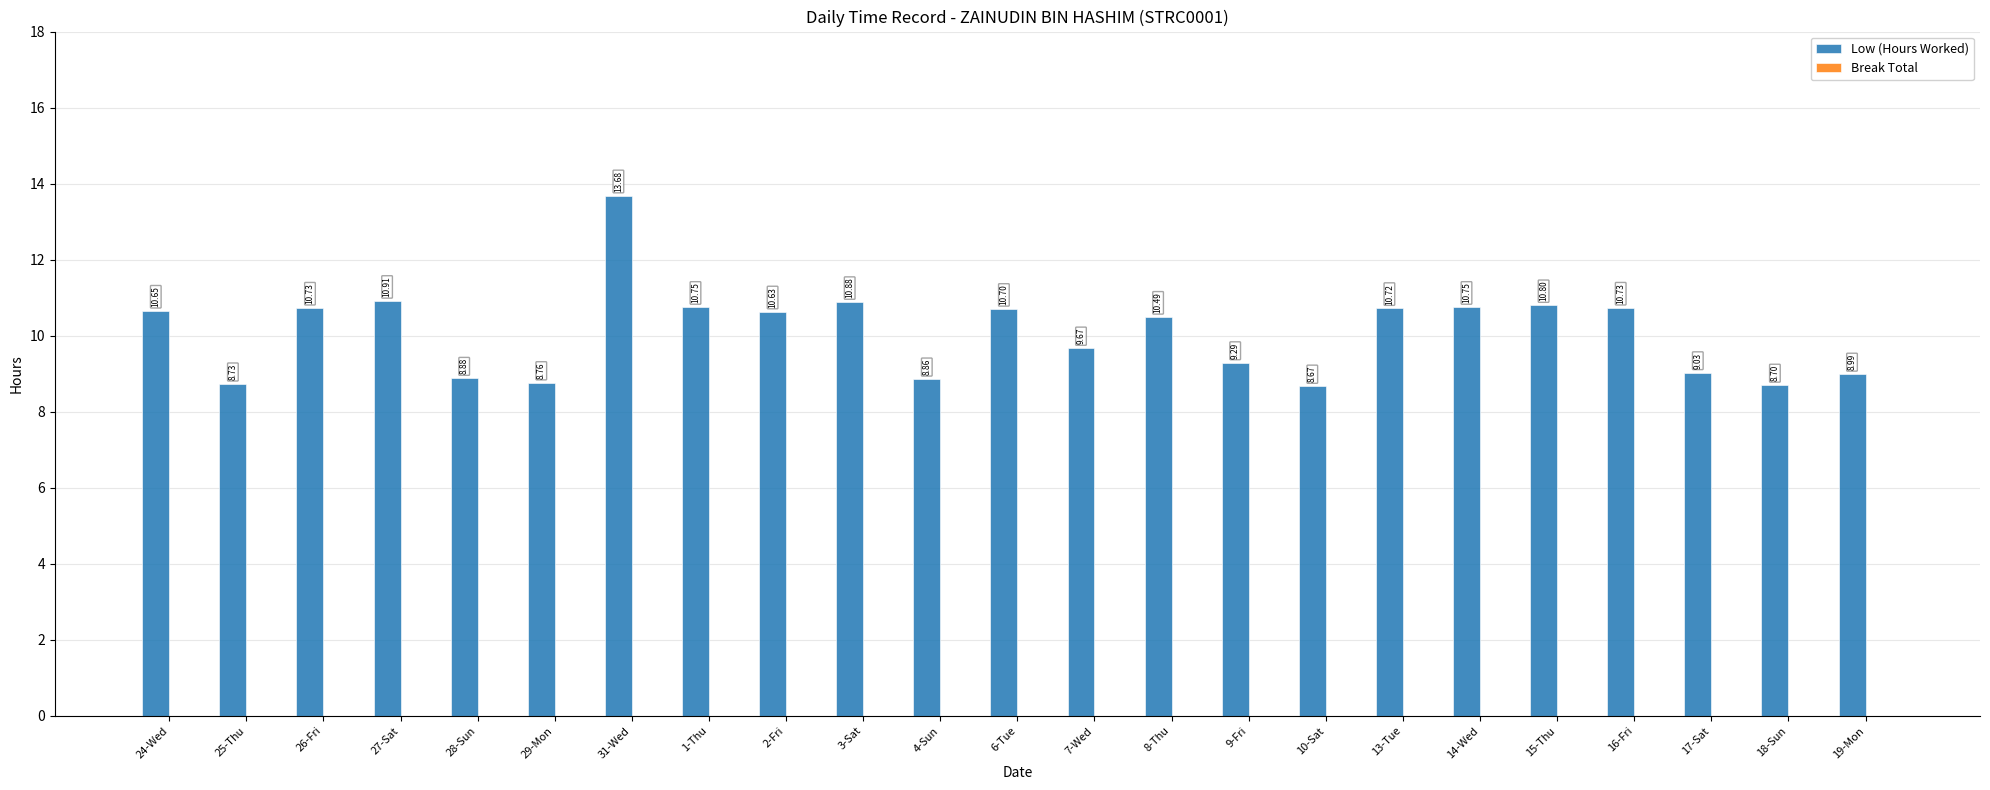

Which has a higher value, 16-Fri or 17-Sat?

16-Fri